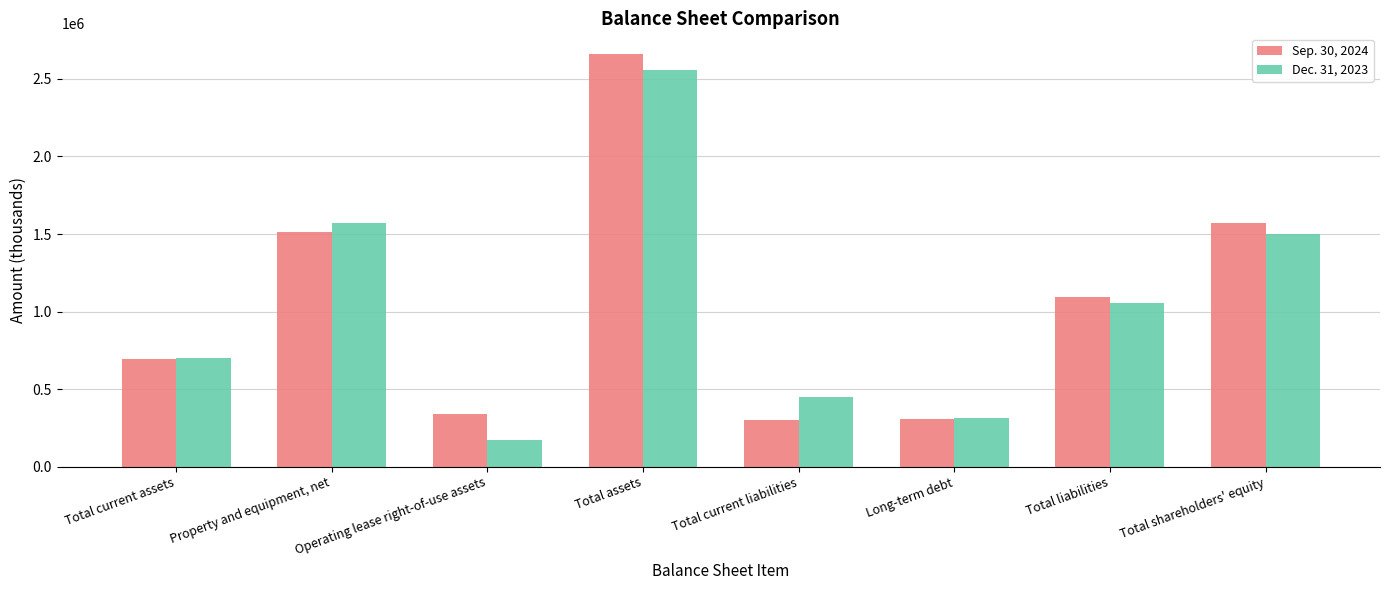

What is the sum of all Dec. 31, 2023 values?

8314043